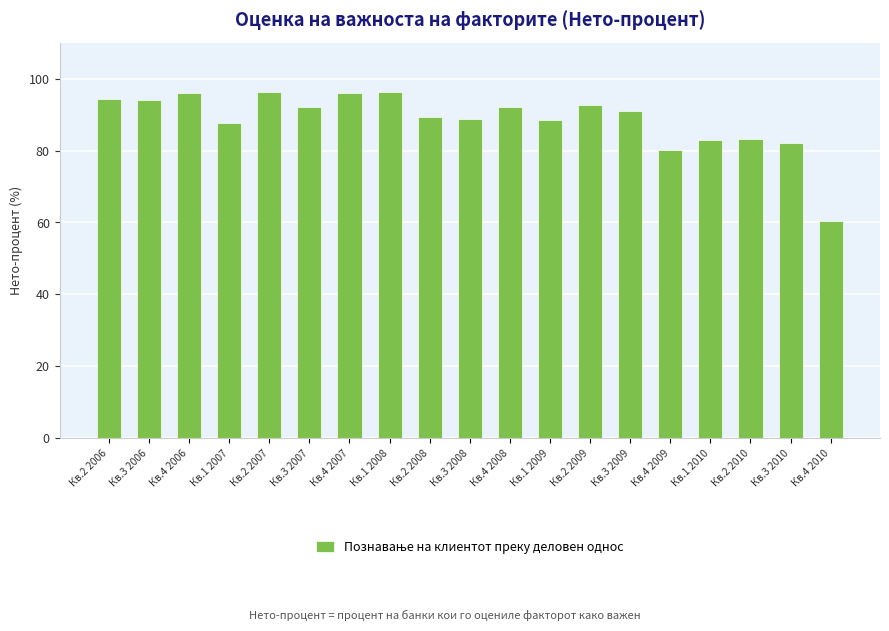

What position from the left is Кв.1 2008?

8